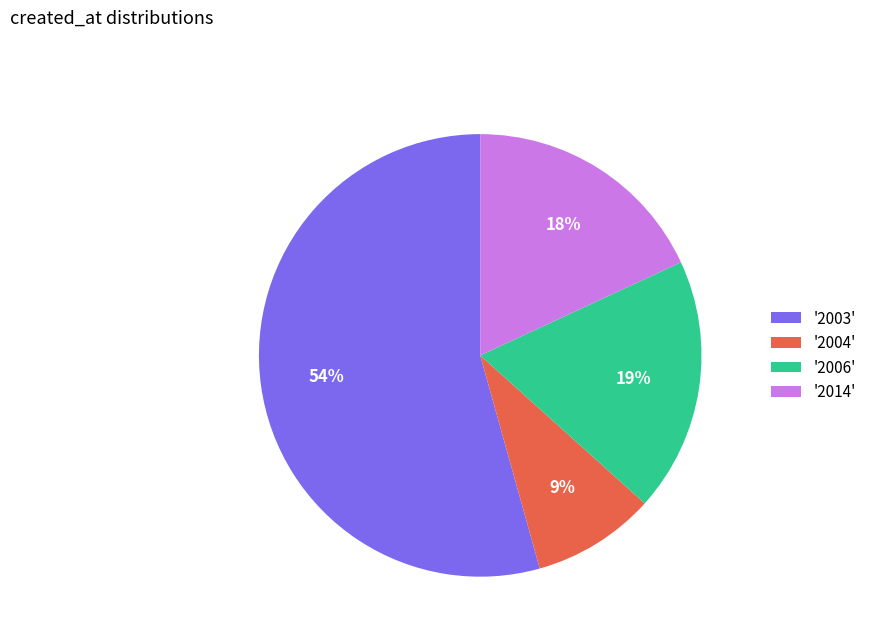

Between '2003' and '2006', which is larger?

'2003'